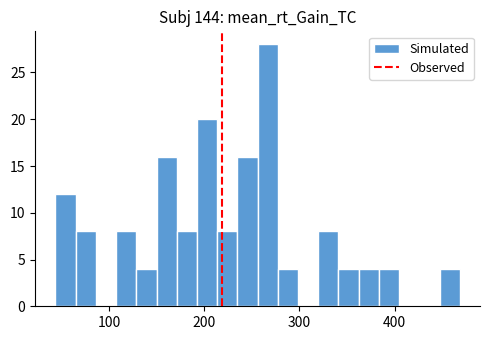

Around what value on the x-axis is the tallest bar? Give the approximate position of its centre, as read against the axis.

270